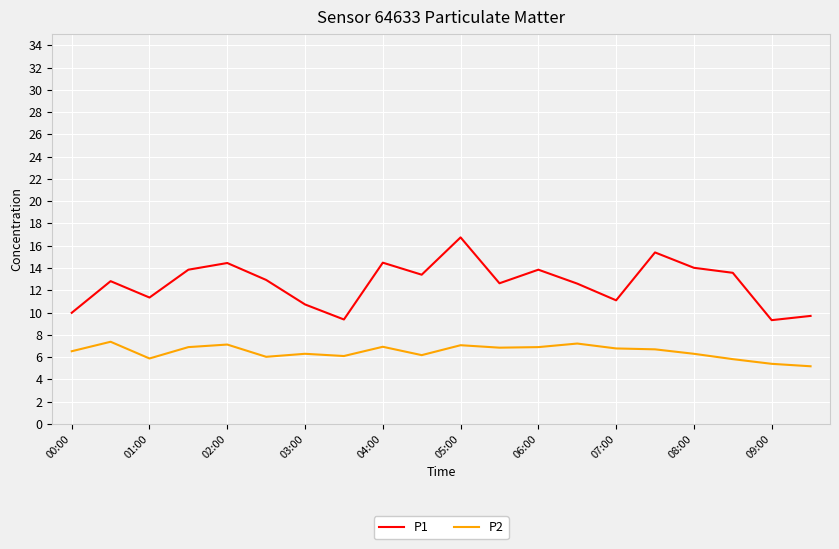

True or false: P1 and P2 cross at least once.

False